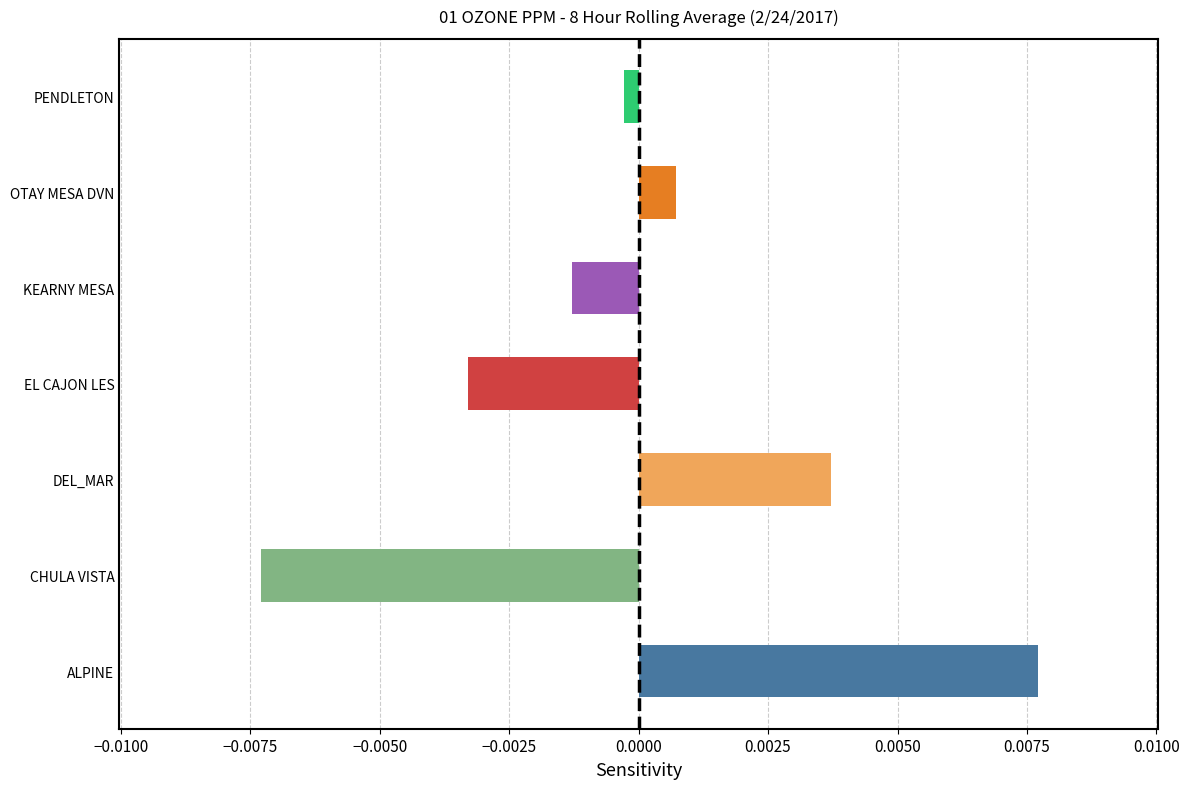

Which has a higher value, PENDLETON or KEARNY MESA?

PENDLETON